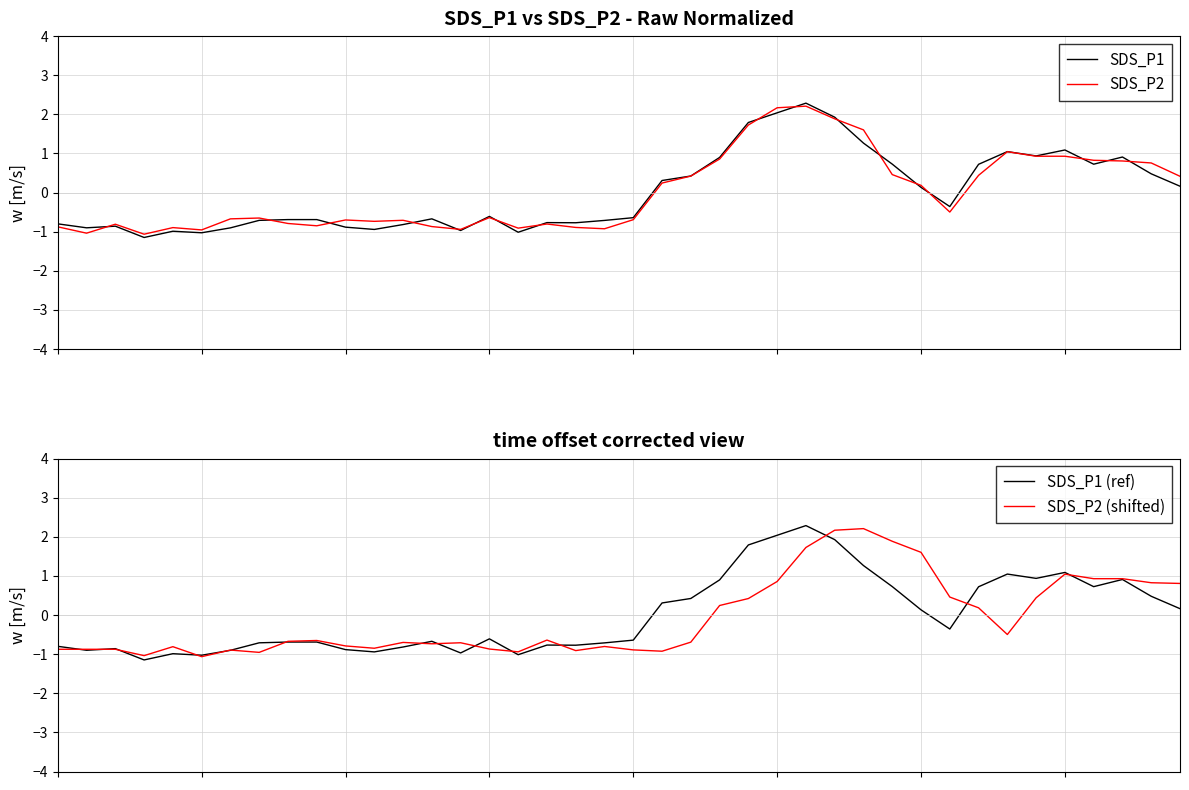

Between which two adjacent categories do SDS_P2 and SDS_P2 (shifted) first intersect?

1 and 2